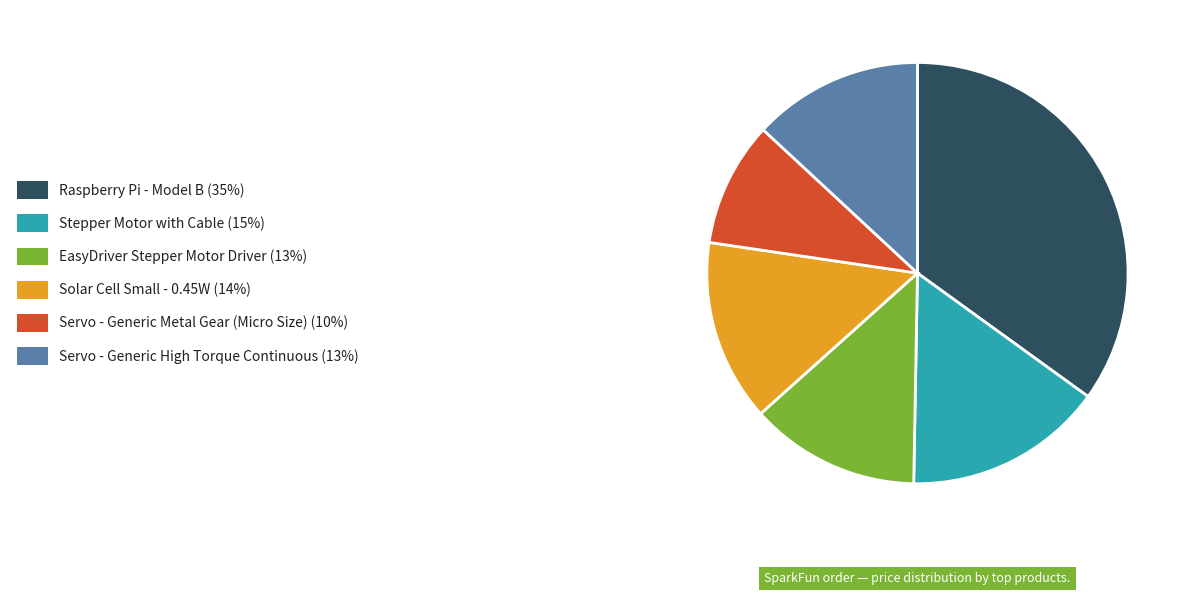

Is there any slice that represents more than half of the pie?

No